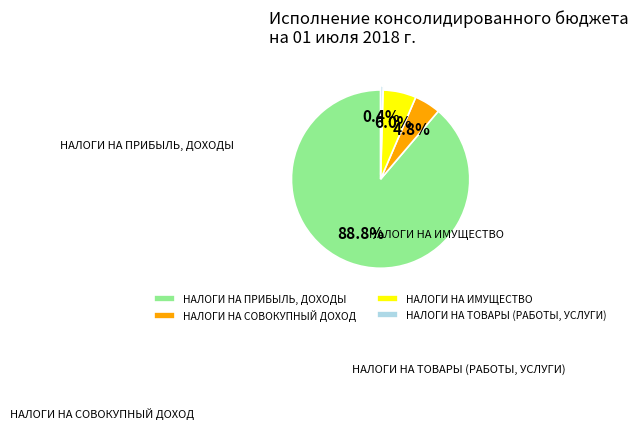

Count the number of slices in the pie.

4